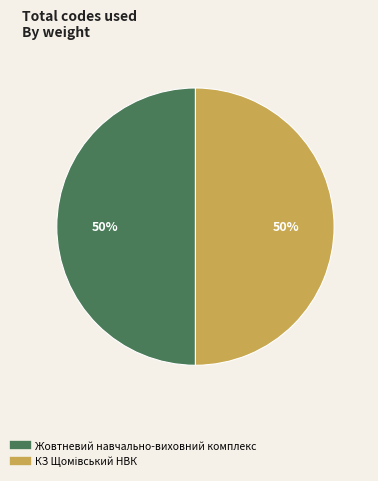

How many segments does this pie chart have?

2